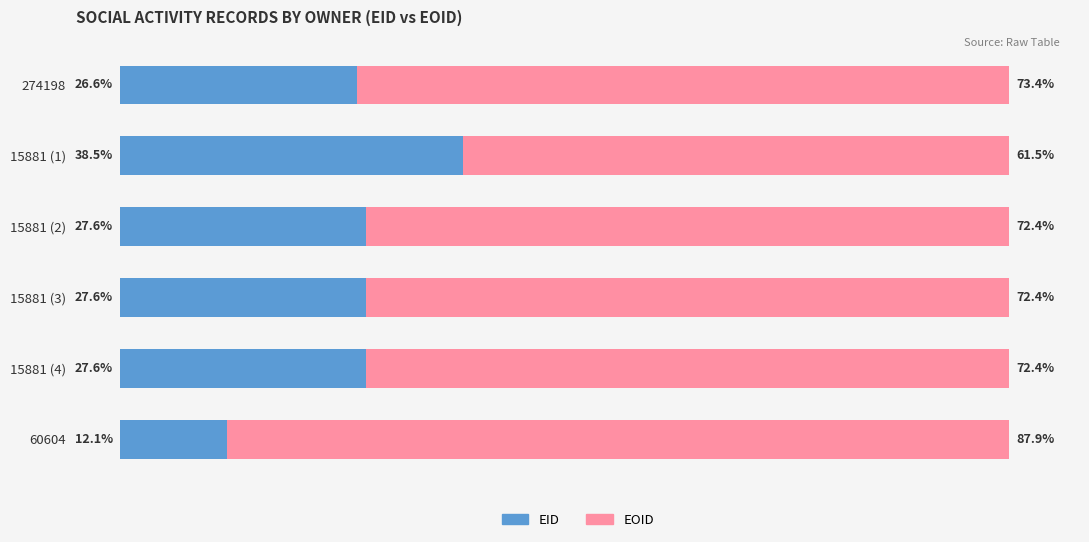

What are all the series names shown in the legend?

EID, EOID